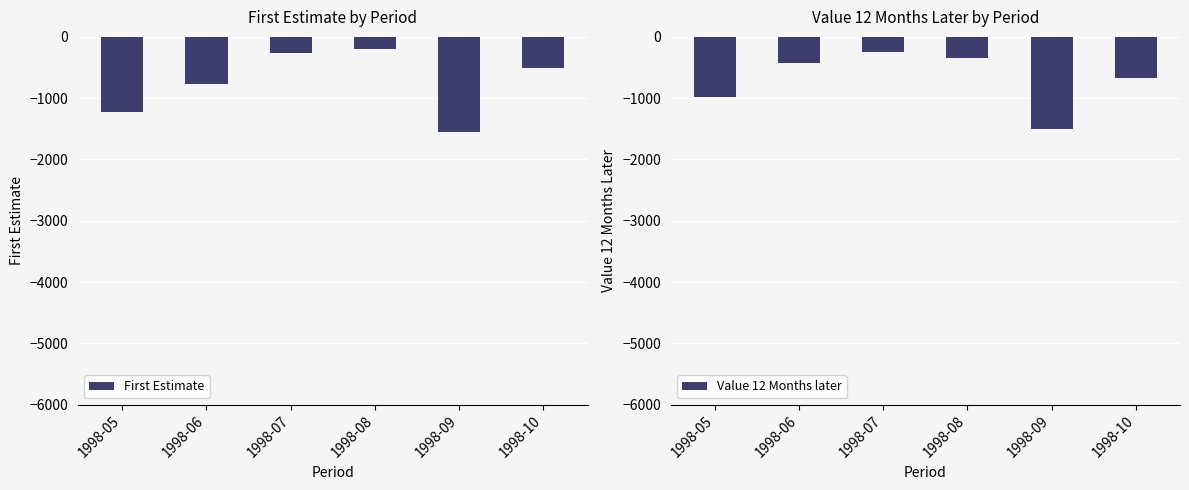

Is it true that First Estimate equals -135 at 1998-07?

False